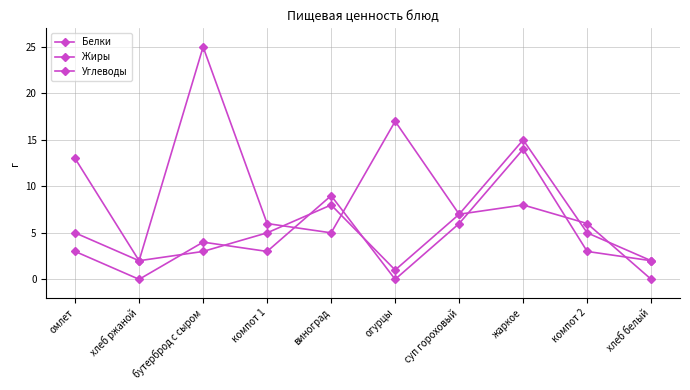

List the series in order of their overall mean, highest first.

Углеводы, Белки, Жиры